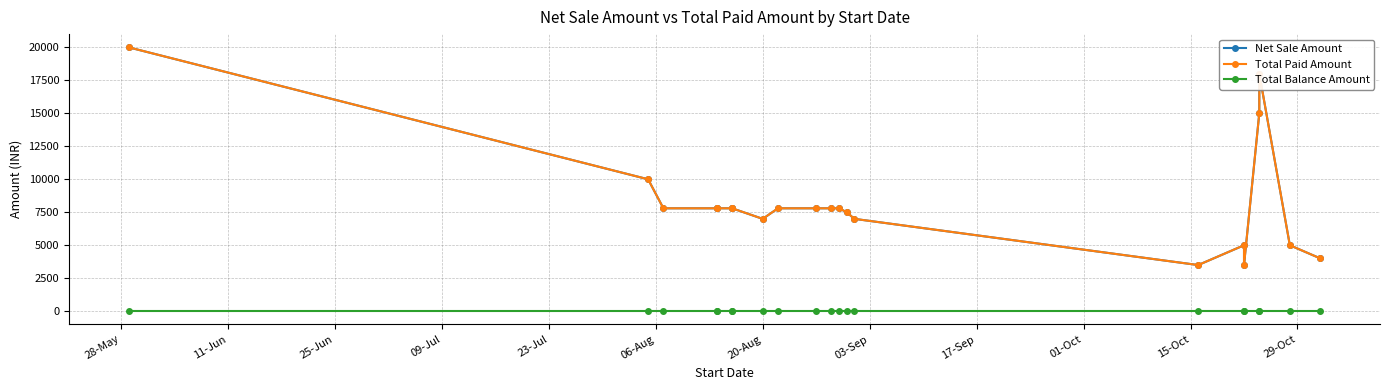

What is the difference between the second highest and minimum values in the Total Paid Amount series?

14500